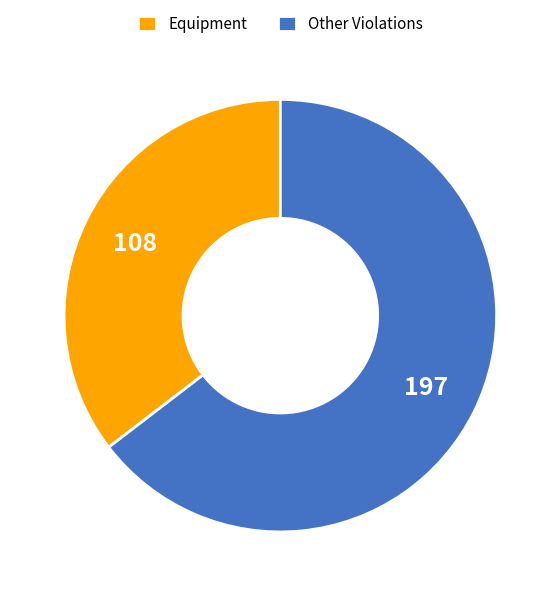

Does Other Violations account for over 50% of the chart?

Yes